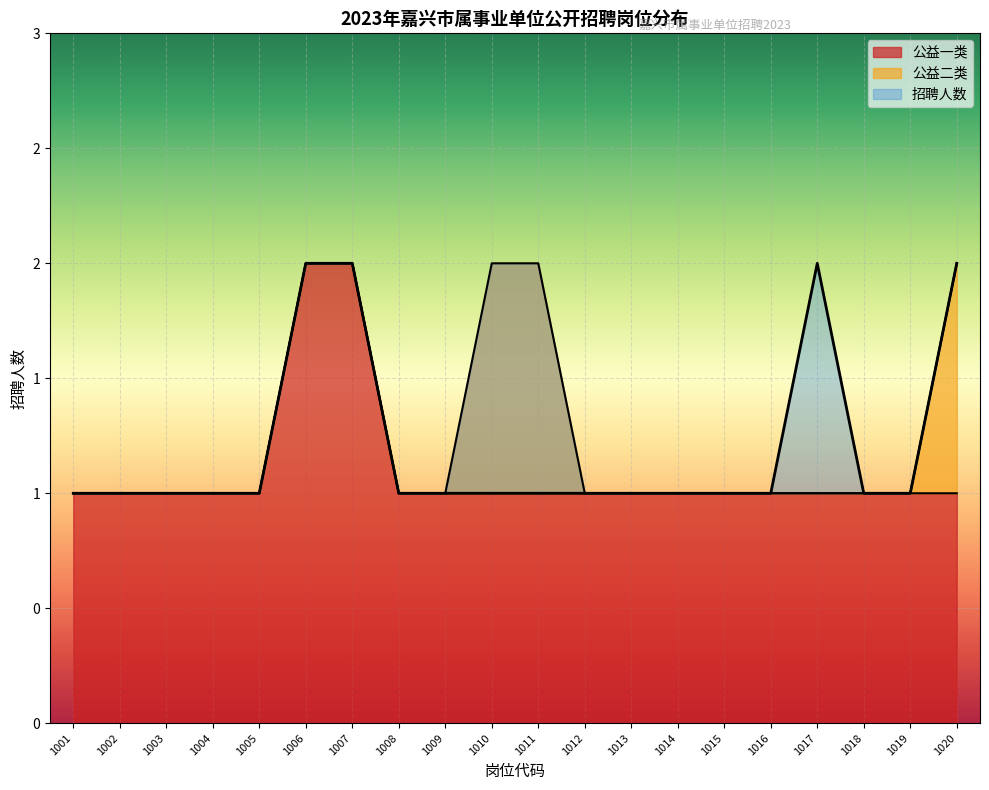

Count the number of values greater than 1.

2